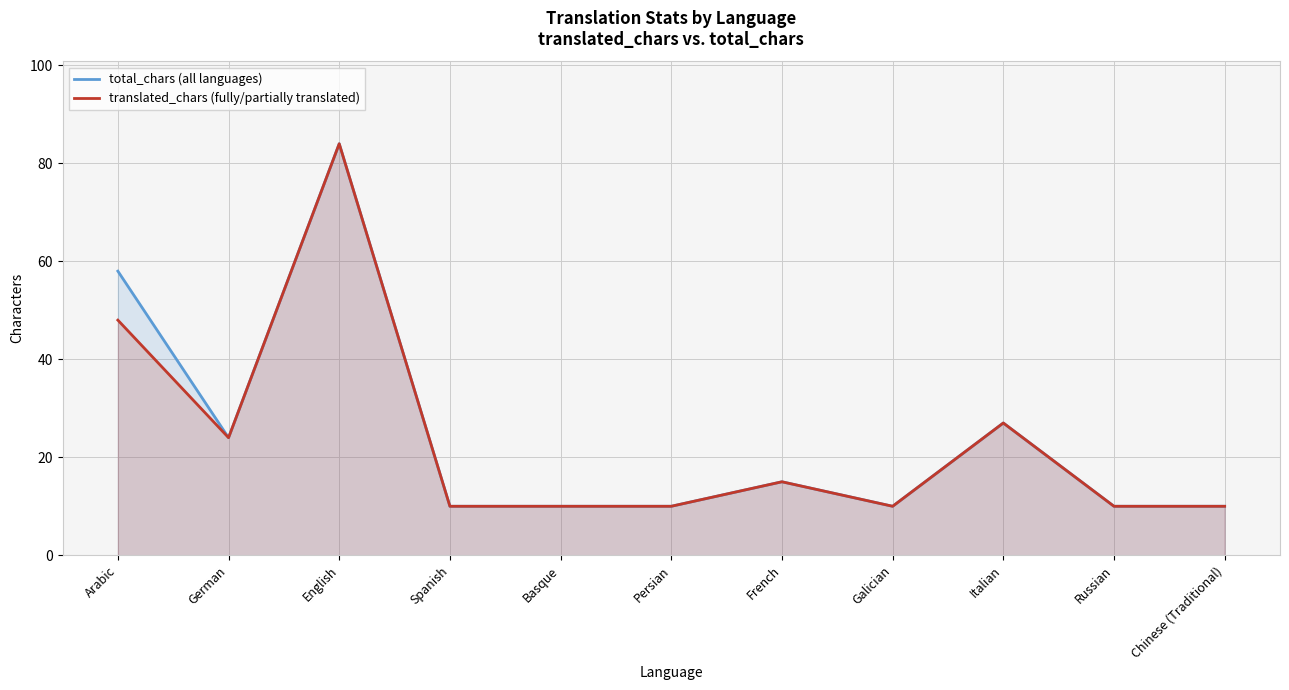

Reading right to left, list all the values displayed in this chart.

total_chars (all languages): 10	10	27	10	15	10	10	10	84	24	58
translated_chars (fully/partially translated): 10	10	27	10	15	10	10	10	84	24	48